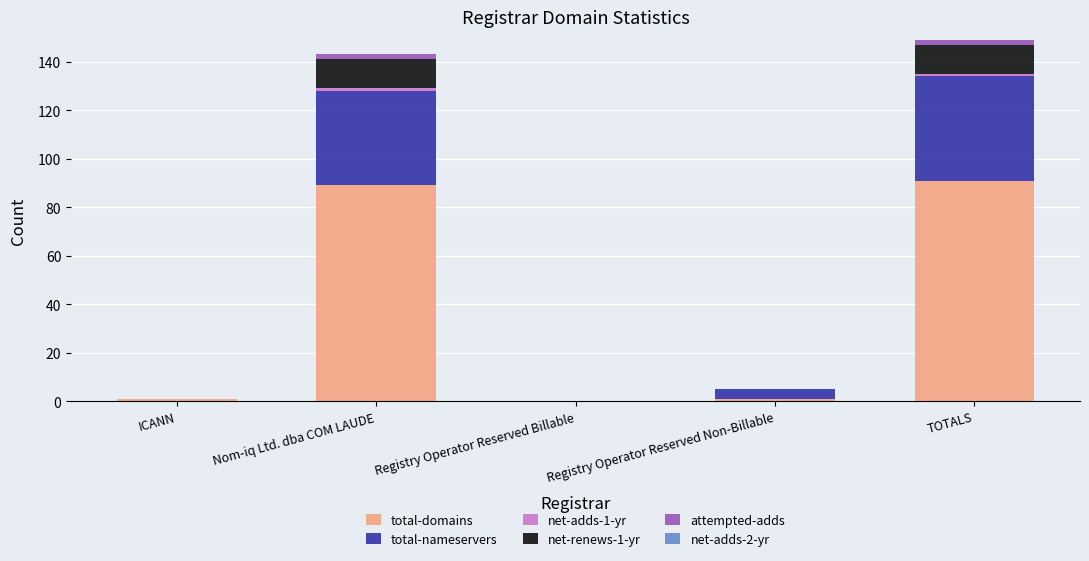

What is the highest value of the total-domains series?

91